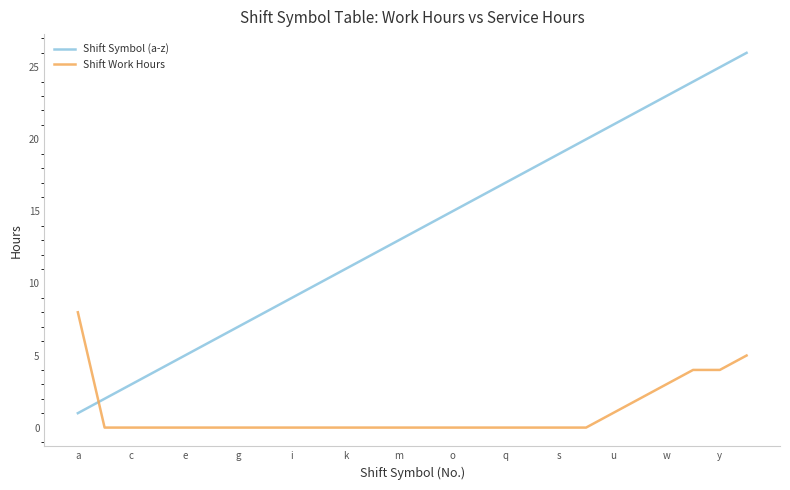

Reading left to right, what are all the values shown in this chart?

Shift Symbol (a-z): 1	2	3	4	5	6	7	8	9	10	11	12	13	14	15	16	17	18	19	20	21	22	23	24	25	26
Shift Work Hours: 8	0	0	0	0	0	0	0	0	0	0	0	0	0	0	0	0	0	0	0	1	2	3	4	4	5